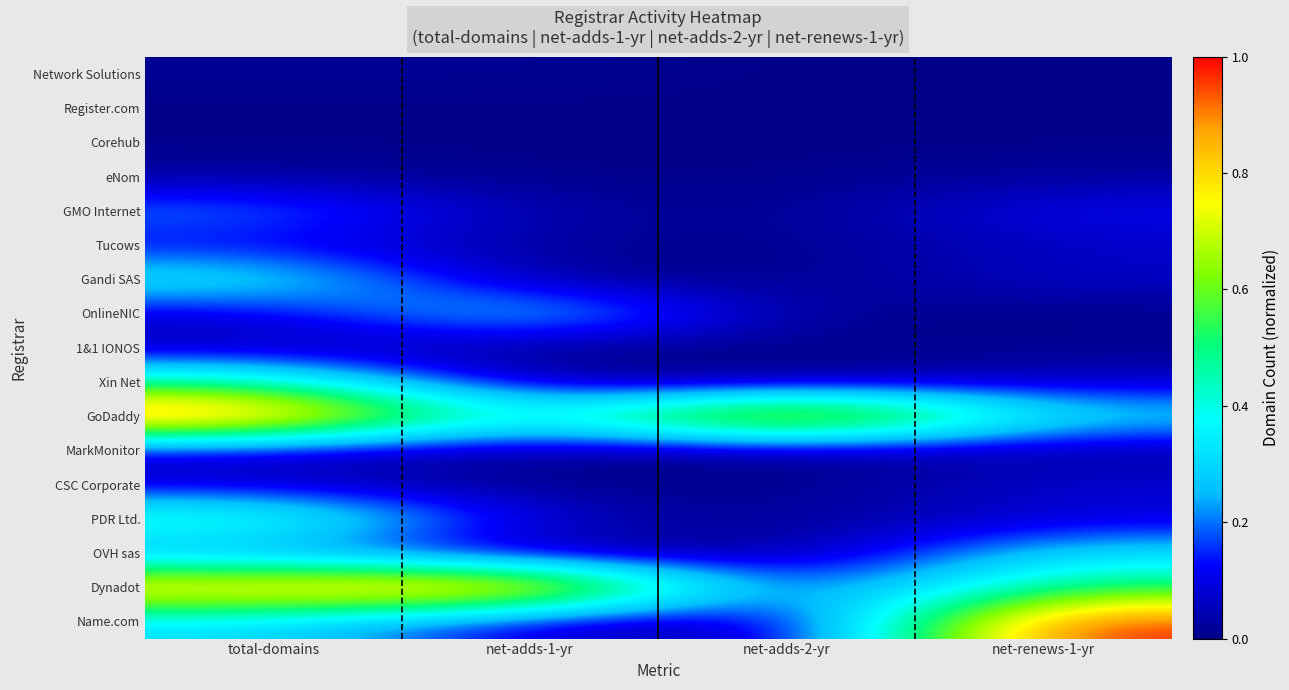

What is the total value across all series at net-adds-1-yr?

1.9